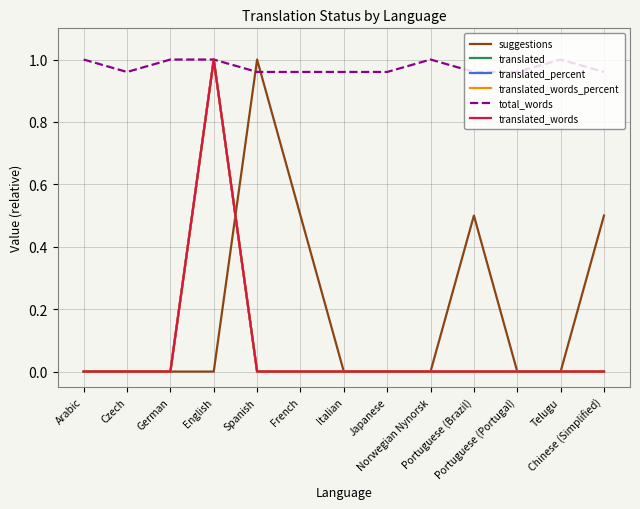

What is the label of the 1st point from the right?

Chinese (Simplified)